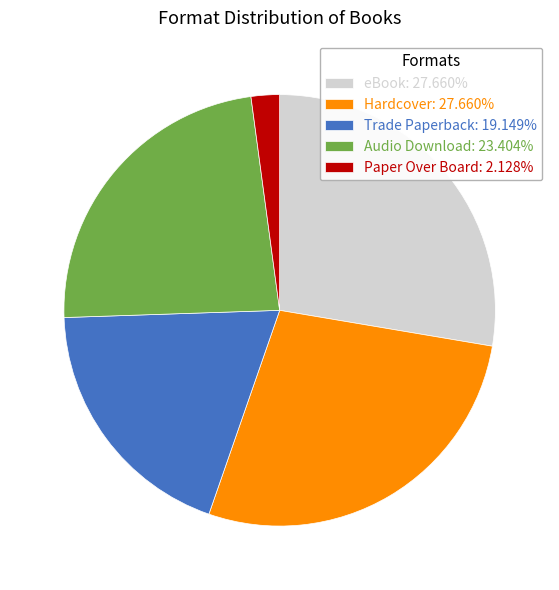

Which has a higher value, Trade Paperback or eBook?

eBook